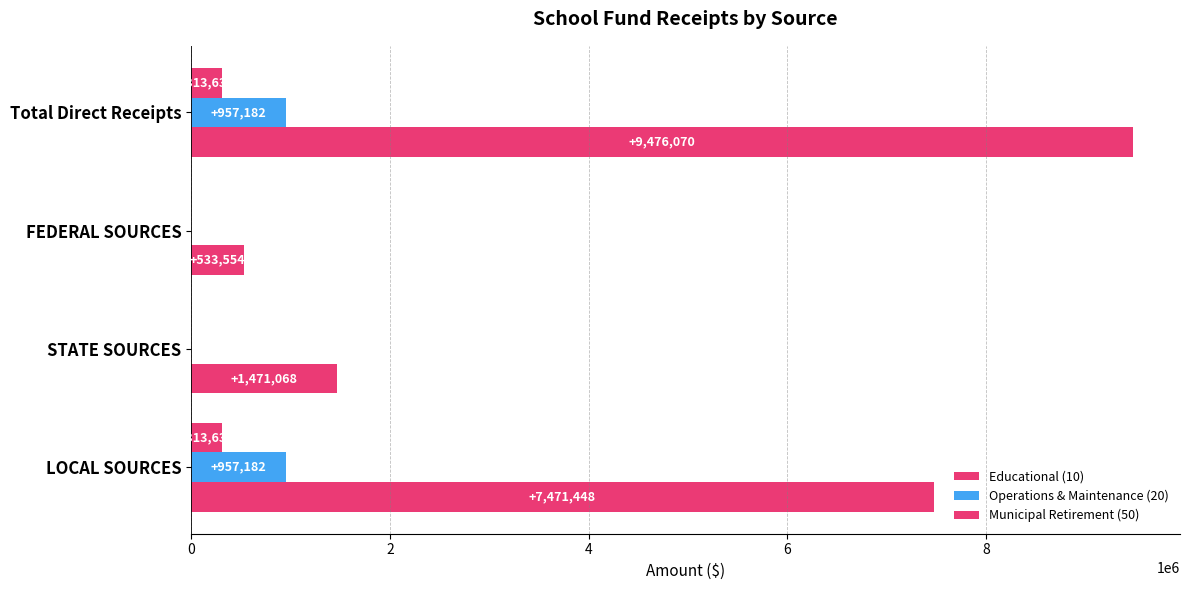

How many categories are shown in the chart?

4